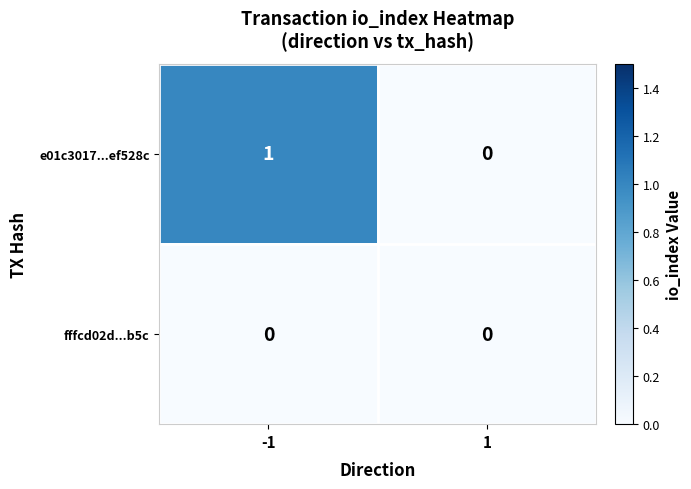

Which series changed the most between -1 and 1?

e01c3017...ef528c